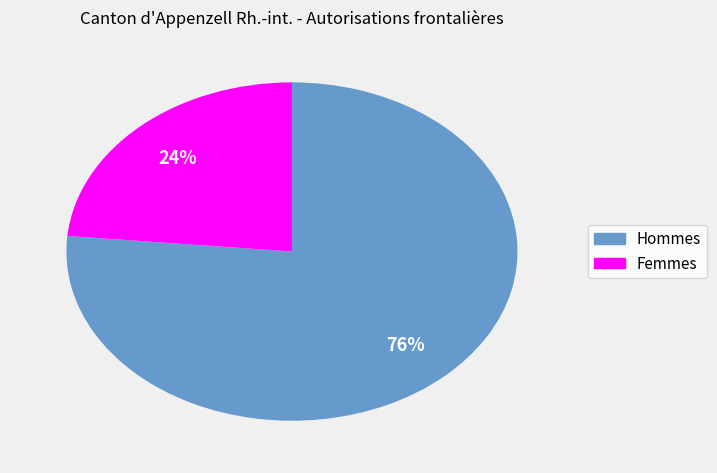

What is the ratio of the value at Hommes to the value at Femmes?

3.2